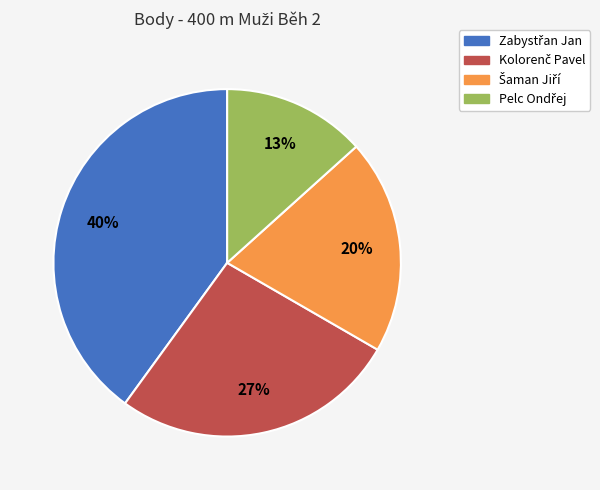

How many segments does this pie chart have?

4